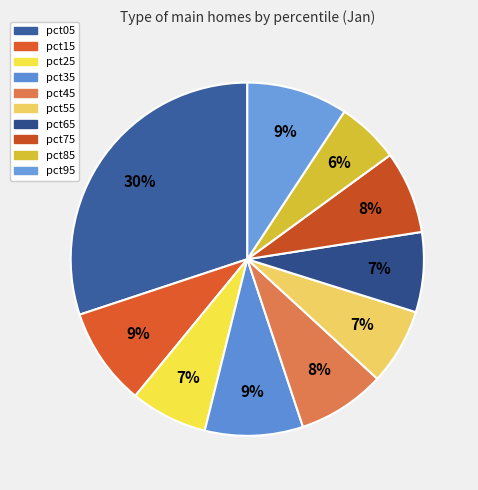

Rank the categories by value from lowest to highest.

pct85, pct55, pct25, pct65, pct75, pct45, pct35, pct15, pct95, pct05